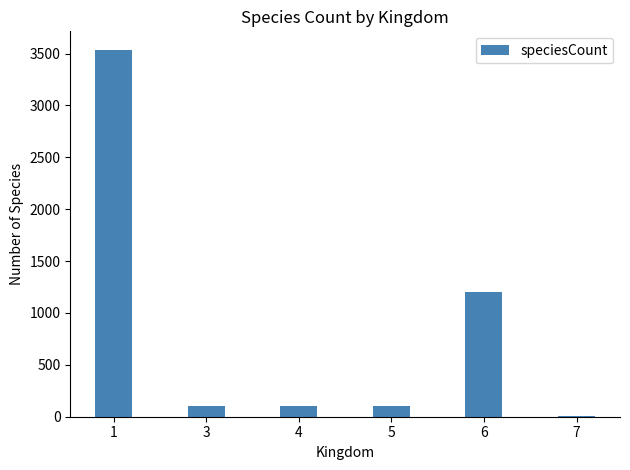

What is the maximum value shown in the chart?

3538